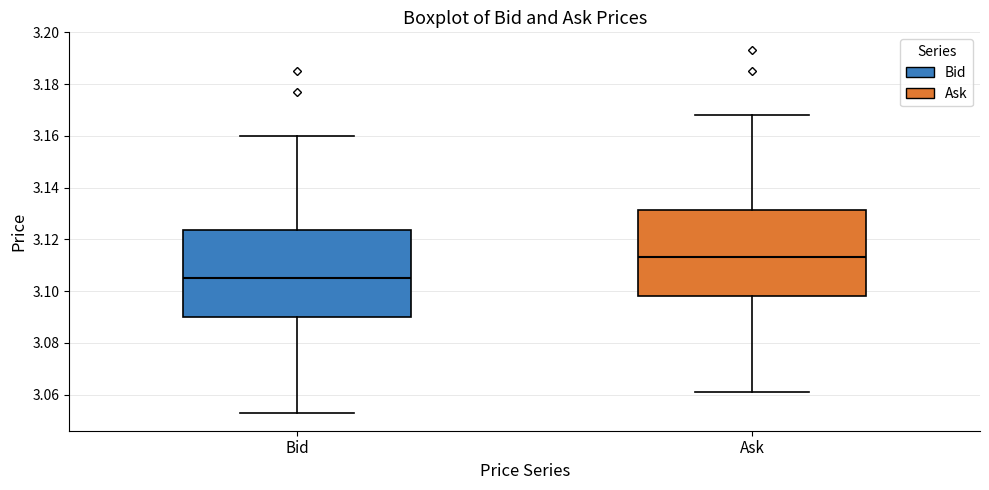

Where is the upper edge of the box for Ask on the y-axis? The values are not printed on the chart, so give them approximately, as read against the axis.

3.132